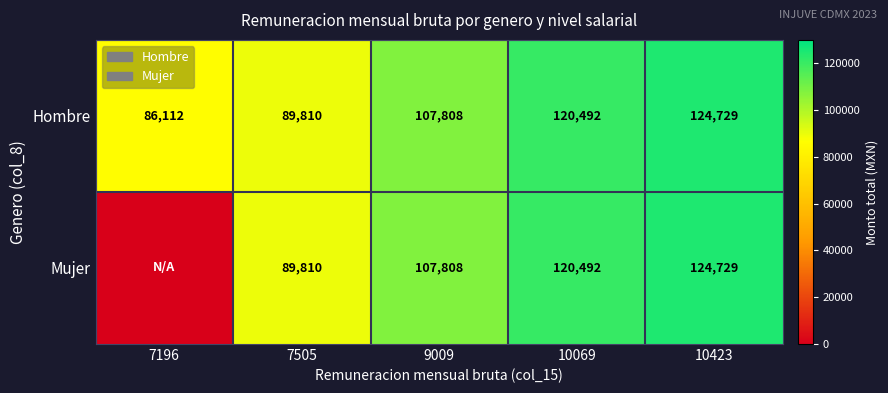

Which category has the lowest value across all series?

7196